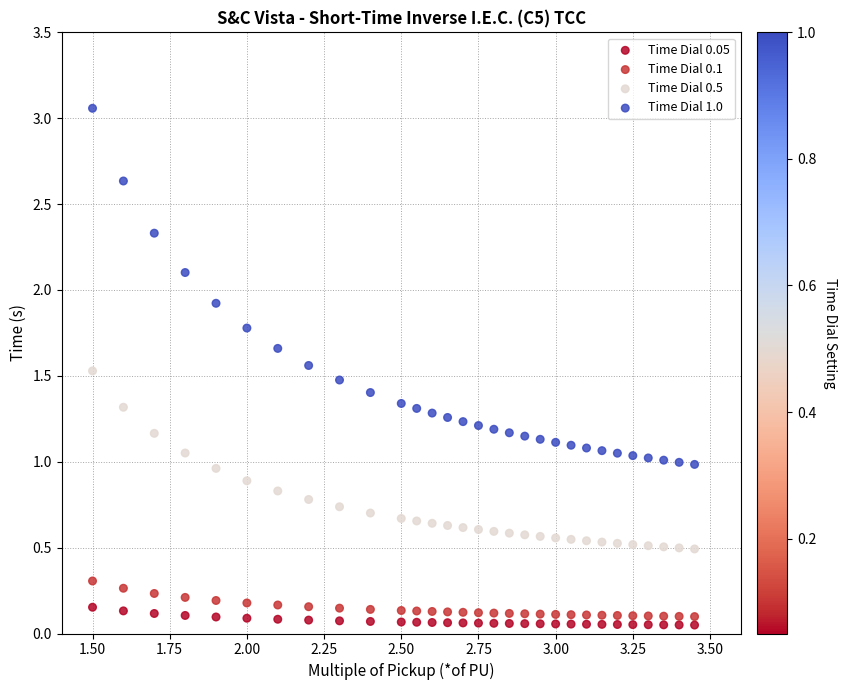

Across all data points, what is the range of X values (max minus min)?

2.0